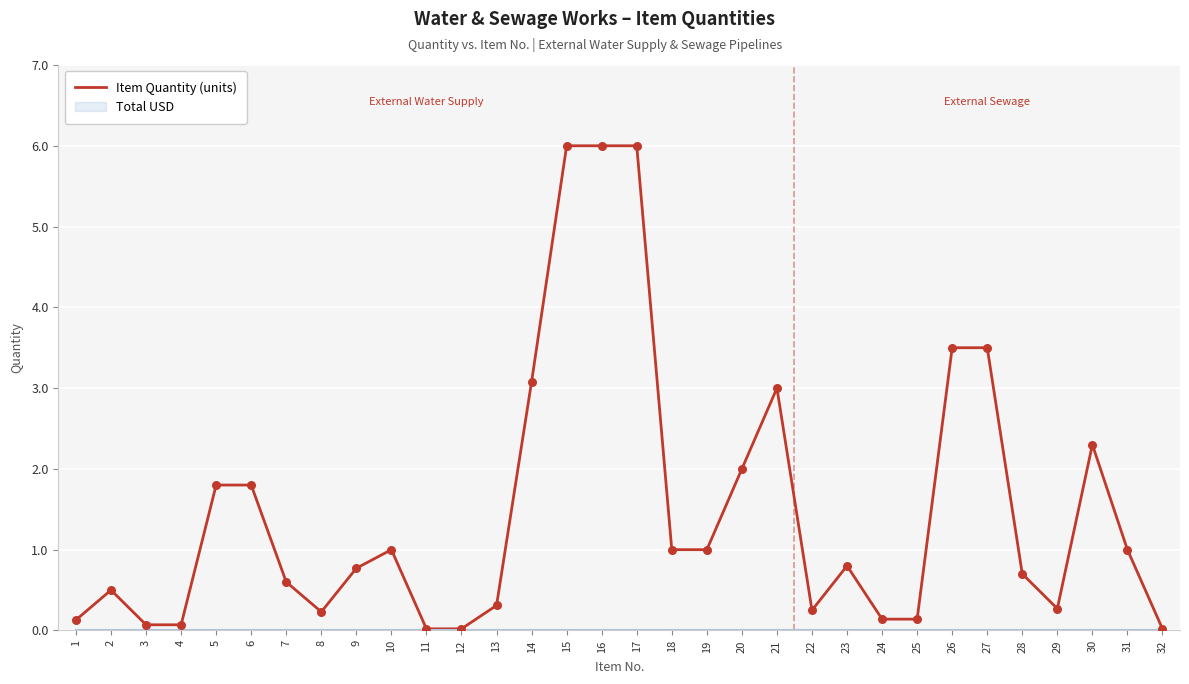

Between 8 and 17, which is larger?

17